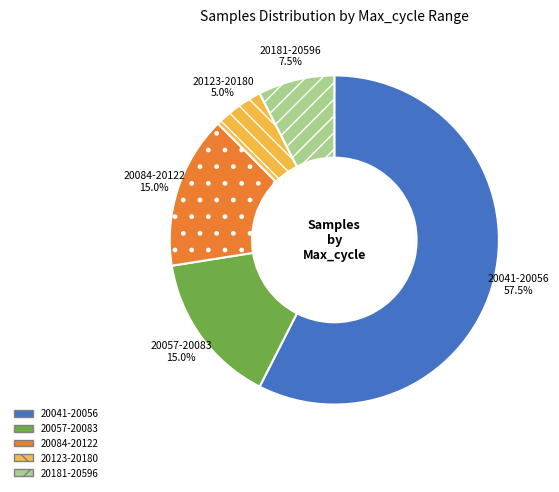

Which slice is the smallest?

20123-20180